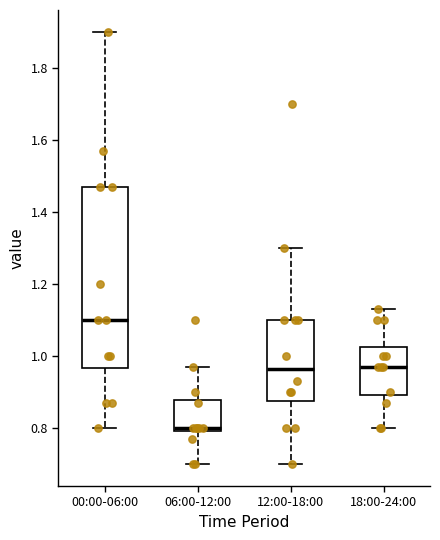

Reading left to right, transcribe this box plot: for each box, give where its median line is, the range the box spans, and where its two whiskers end, as read against the y-axis. The values are not printed on the chart, so give them approximately, as read against the axis.

00:00-06:00: median 1.10, box 0.96 to 1.48, whiskers 0.80 to 1.90
06:00-12:00: median 0.80 (just above the box's lower edge), box 0.80 to 0.88, whiskers 0.70 to 0.98
12:00-18:00: median 0.96, box 0.88 to 1.10, whiskers 0.70 to 1.30
18:00-24:00: median 0.98, box 0.90 to 1.02, whiskers 0.80 to 1.14